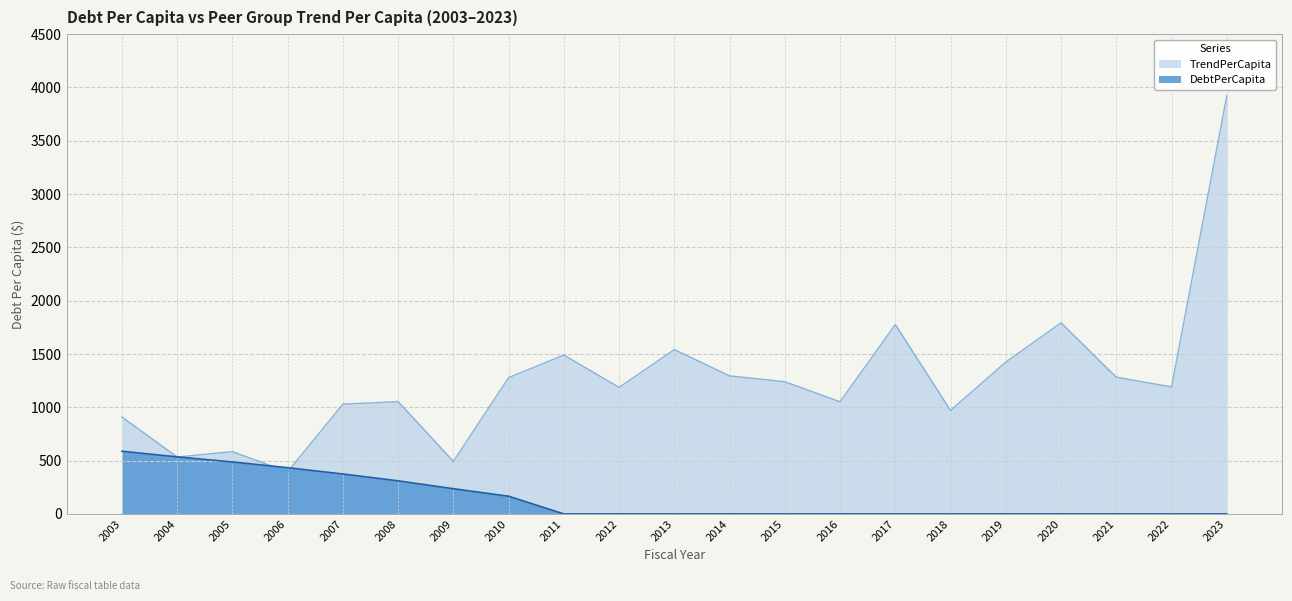

List the series in order of their overall mean, lowest first.

DebtPerCapita, TrendPerCapita